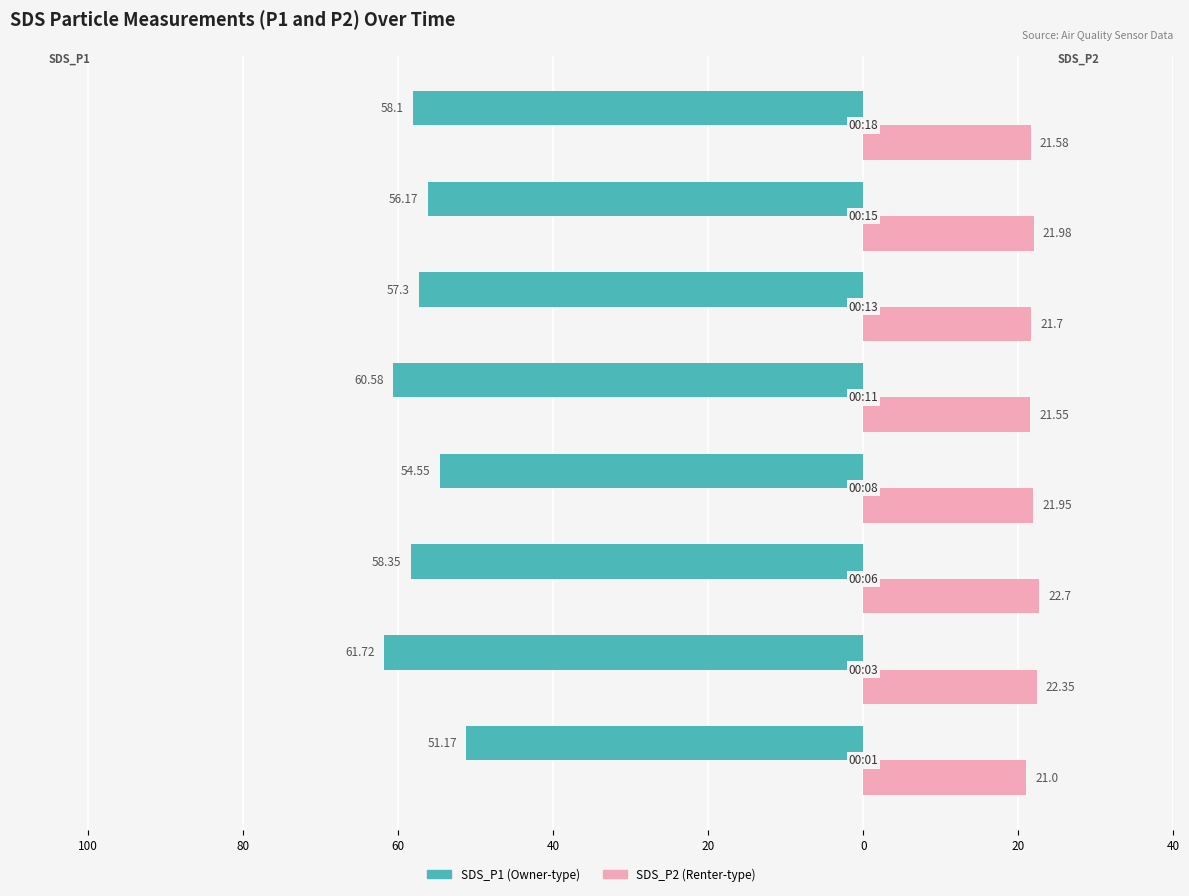

Reading left to right, transcribe all the data shown in this chart.

SDS_P1: -51.2	-61.7	-58.4	-54.5	-60.6	-57.3	-56.2	-58.1
SDS_P2: 21.0	22.4	22.7	21.9	21.6	21.7	22.0	21.6